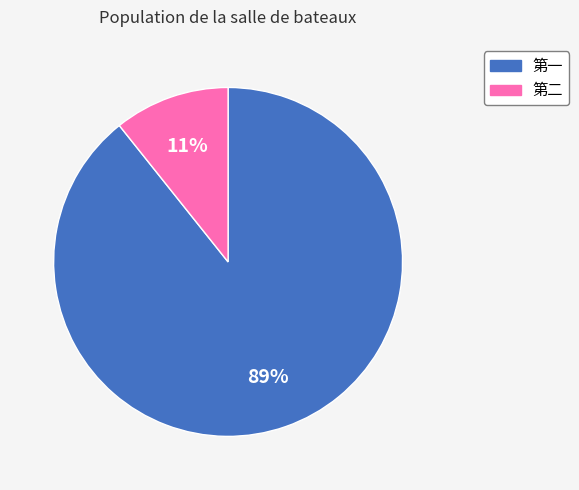

Which category accounts for the majority?

第一